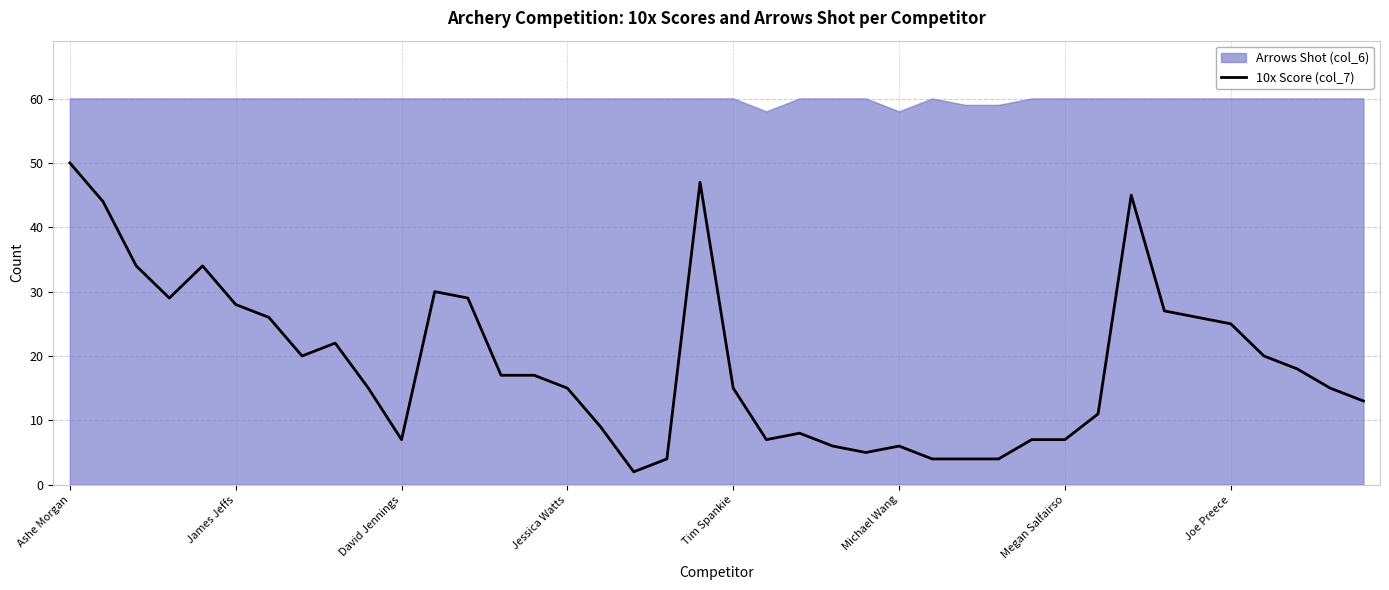

True or false: Arrows Shot (col_6) and 10x Score (col_7) cross at least once.

False